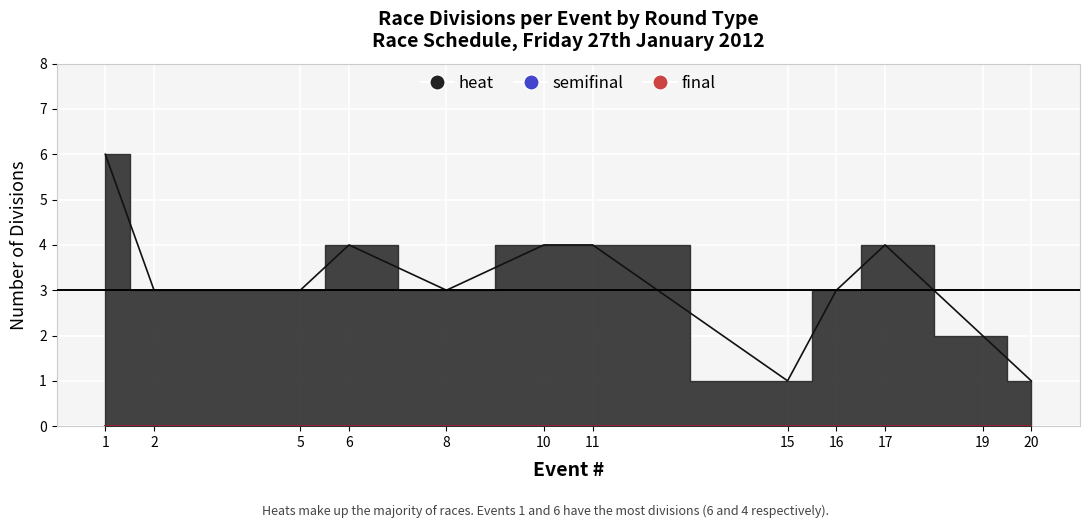

Does the chart display data point markers on the line(s)?

No